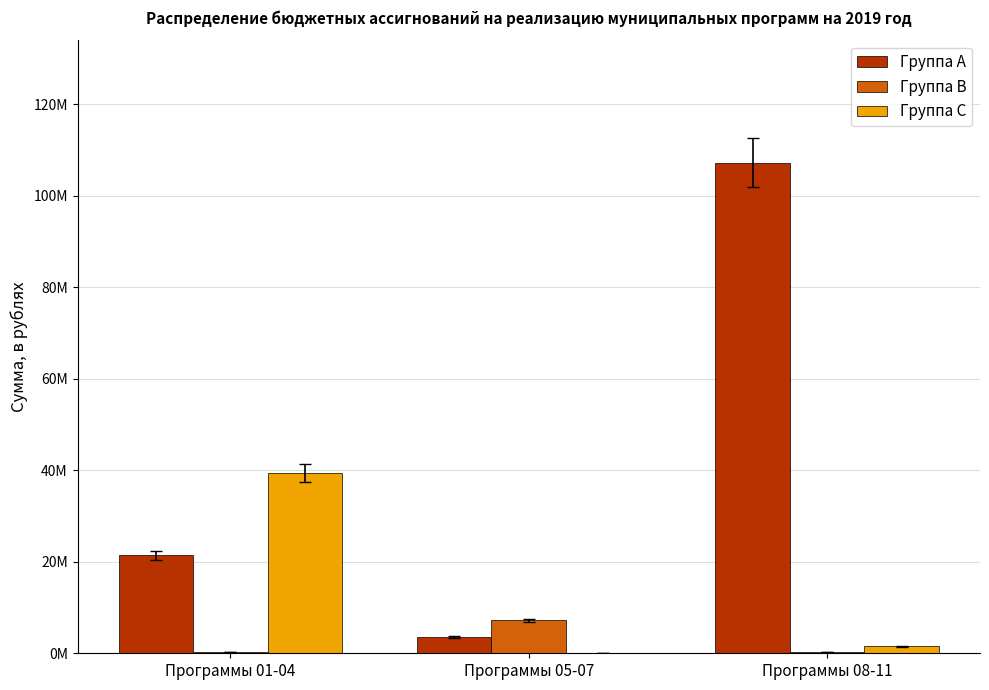

List the labels in order of Группа A value, largest first.

Программы 08-11, Программы 01-04, Программы 05-07